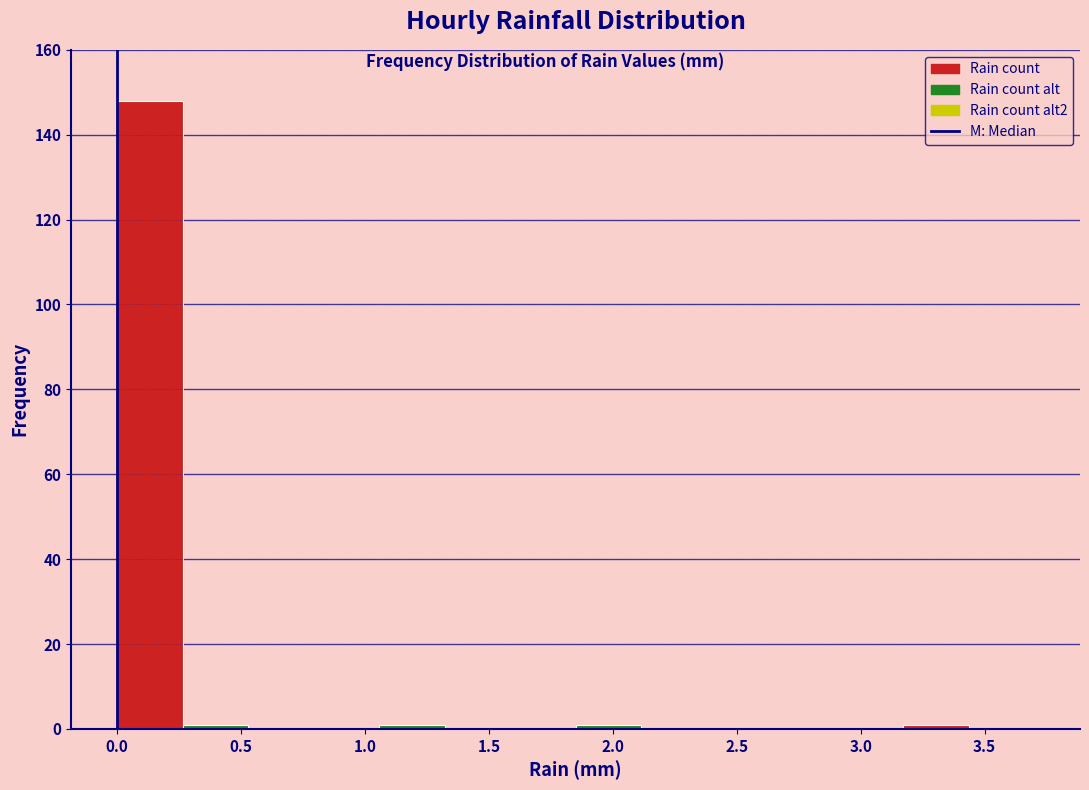

Over which range of the x-axis is the bar tallest?

0.00 to 0.25